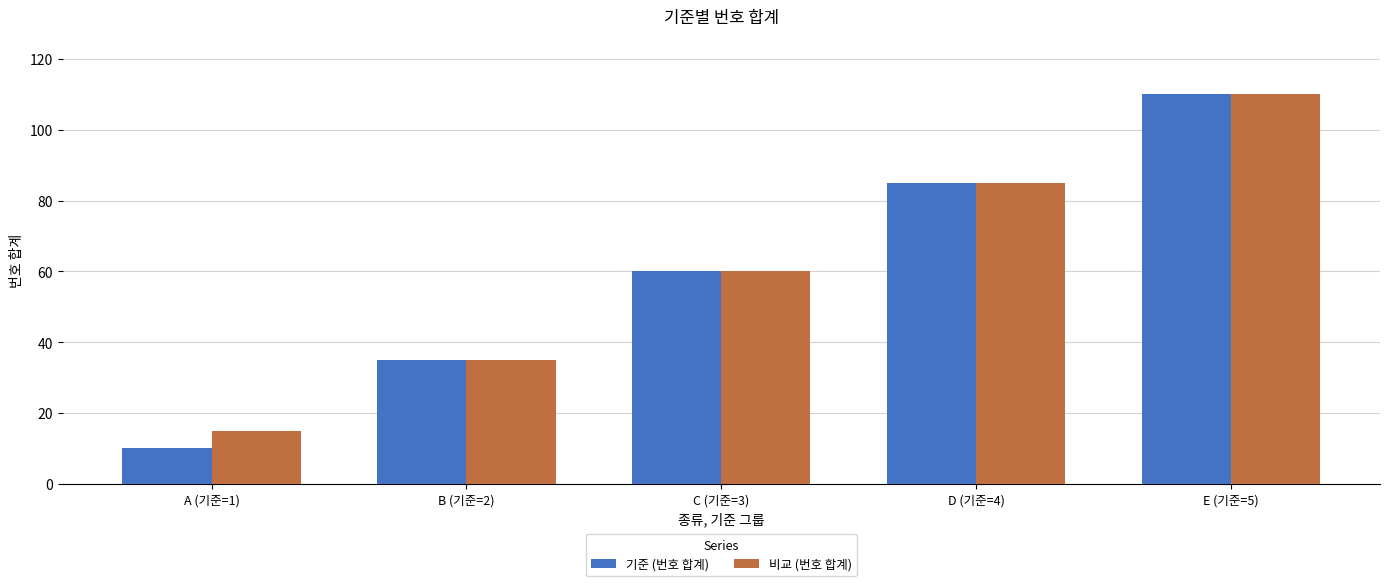

At which category is the sum across all series the highest?

E (기준=5)